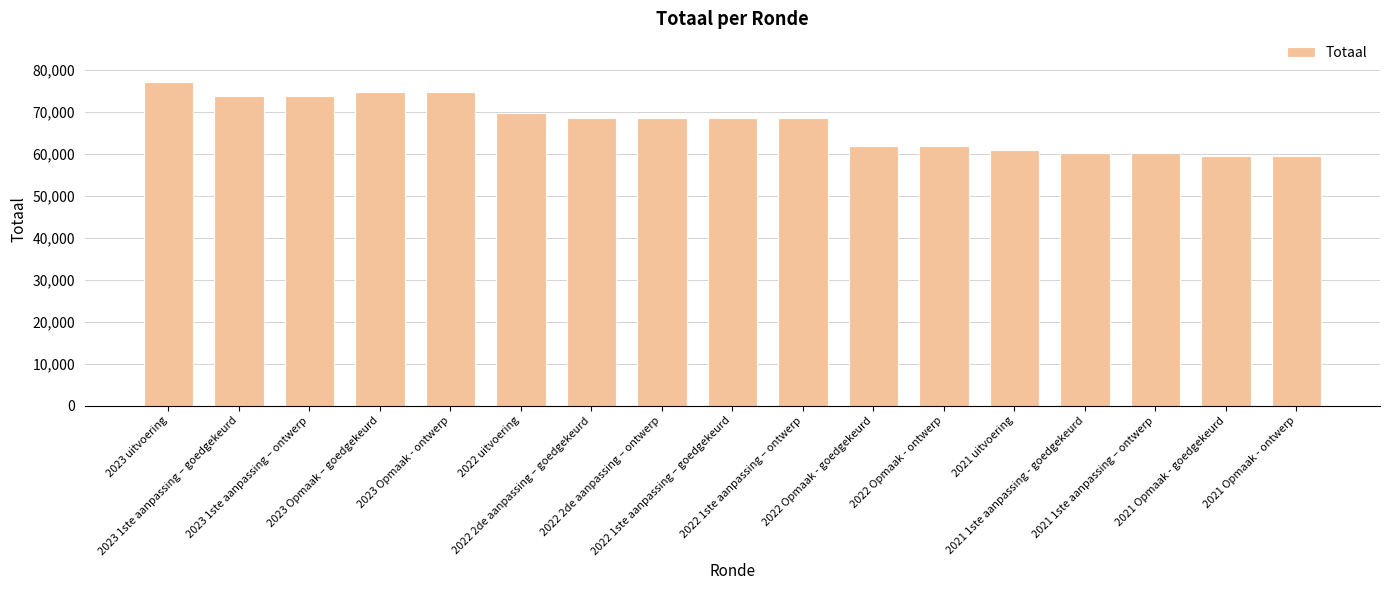

The value at 2023 1ste aanpassing – ontwerp is 108729. True or false?

False